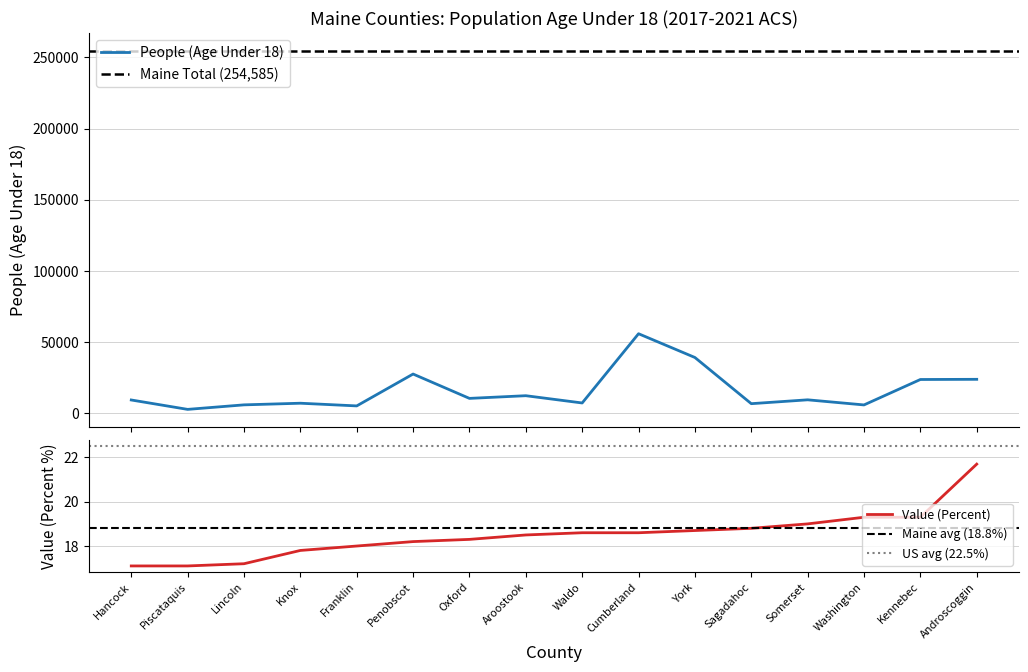

What is the value of the People (Age Under 18) point at the 10th from the left?

55983.0